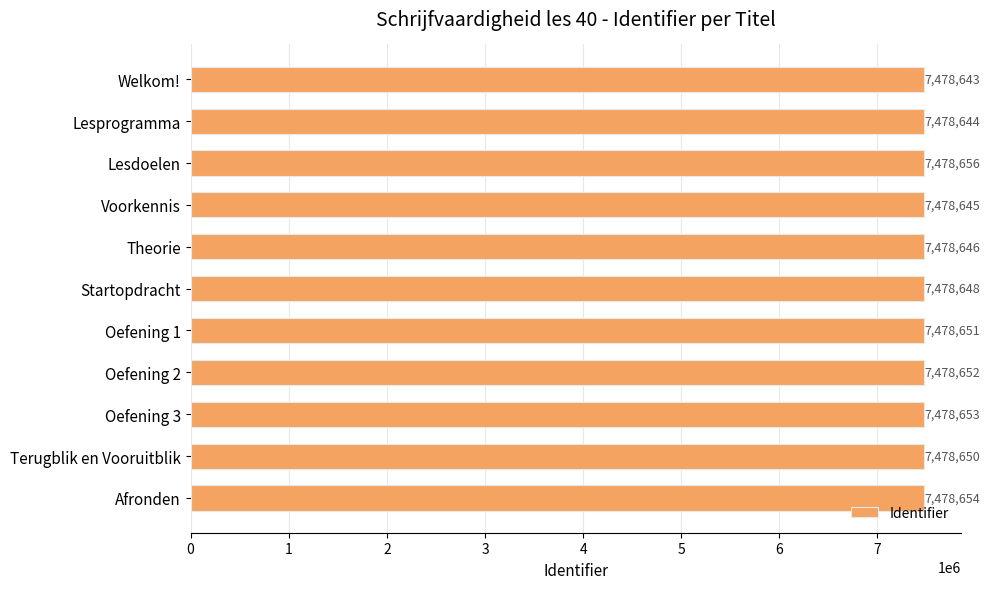

Rank the categories by value from highest to lowest.

Lesdoelen, Afronden, Oefening 3, Oefening 2, Oefening 1, Terugblik en Vooruitblik, Startopdracht, Theorie, Voorkennis, Lesprogramma, Welkom!